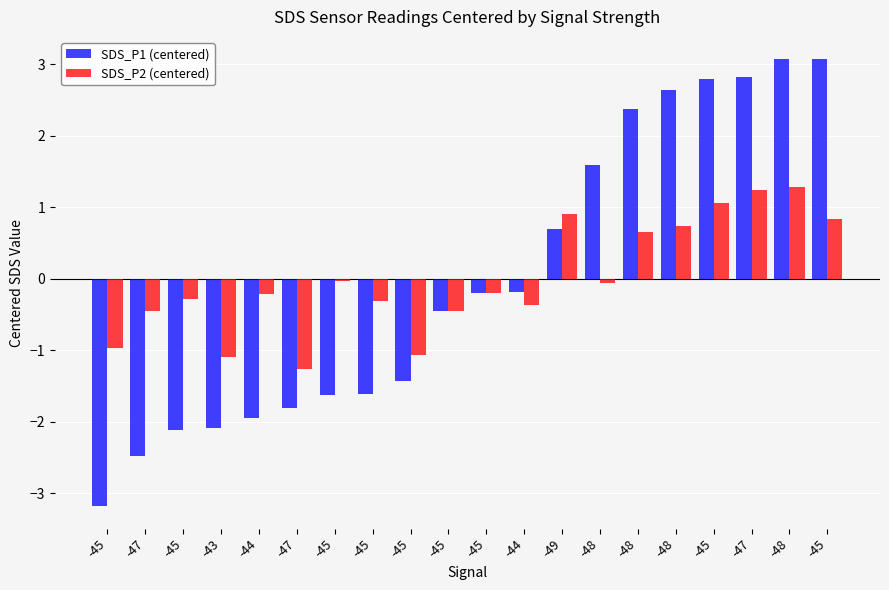

Reading right to left, extract all data points from this chart.

SDS_P1 (centered): -45=3.1	-48=3.1	-47=2.8	-45=2.8	-48=2.6	-48=2.4	-48=1.6	-49=0.7	-44=-0.2	-45=-0.2	-45=-0.4	-45=-1.4	-45=-1.6	-45=-1.6	-47=-1.8	-44=-1.9	-43=-2.1	-45=-2.1	-47=-2.5	-45=-3.2
SDS_P2 (centered): -45=0.8	-48=1.3	-47=1.2	-45=1.1	-48=0.7	-48=0.7	-48=-0.1	-49=0.9	-44=-0.4	-45=-0.2	-45=-0.4	-45=-1.1	-45=-0.3	-45=-0.0	-47=-1.3	-44=-0.2	-43=-1.1	-45=-0.3	-47=-0.4	-45=-1.0